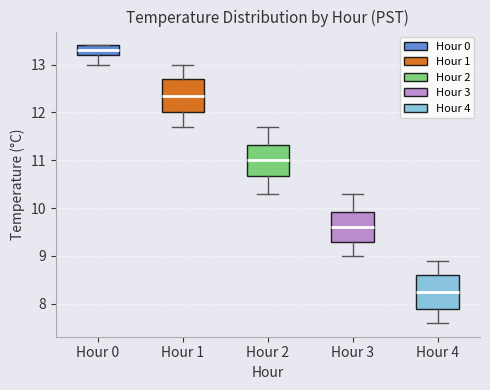

Reading left to right, read every box against the y-axis: the position of its median line, the range the box covers, and the ends of its whiskers. The values are not printed on the chart, so give them approximately, as read against the axis.

Hour 0: median 13.3, box 13.2 to 13.4, whiskers 13.0 to 13.4
Hour 1: median 12.4, box 12.0 to 12.7, whiskers 11.7 to 13.0
Hour 2: median 11.0, box 10.7 to 11.3, whiskers 10.3 to 11.7
Hour 3: median 9.6, box 9.3 to 9.9, whiskers 9.0 to 10.3
Hour 4: median 8.3, box 7.9 to 8.6, whiskers 7.6 to 8.9